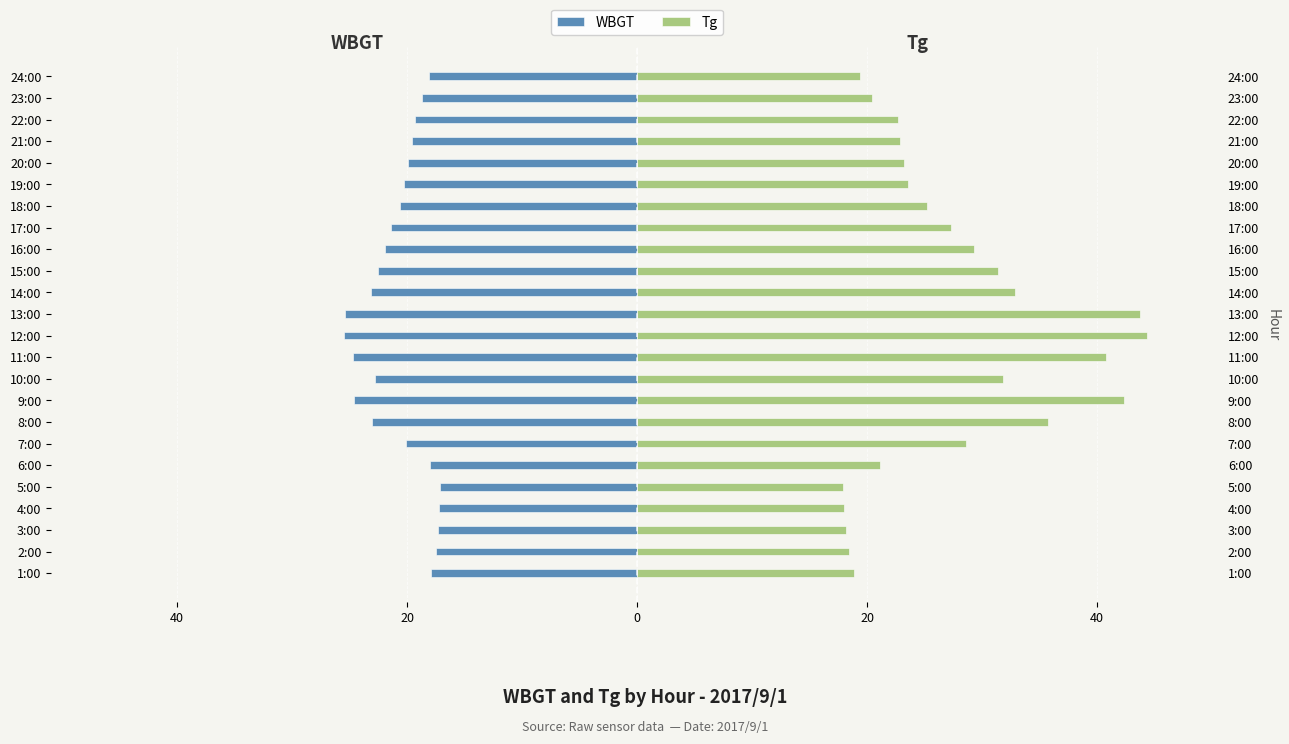

Reading left to right, transcribe all the data shown in this chart.

WBGT: -17.9	-17.5	-17.3	-17.2	-17.1	-18.0	-20.1	-23.0	-24.6	-22.8	-24.7	-25.5	-25.4	-23.1	-22.5	-21.9	-21.4	-20.6	-20.3	-19.9	-19.6	-19.3	-18.7	-18.1
Tg: 18.9	18.4	18.2	18.0	17.9	21.1	28.6	35.7	42.3	31.8	40.8	44.3	43.7	32.9	31.4	29.3	27.3	25.2	23.6	23.2	22.9	22.7	20.4	19.4